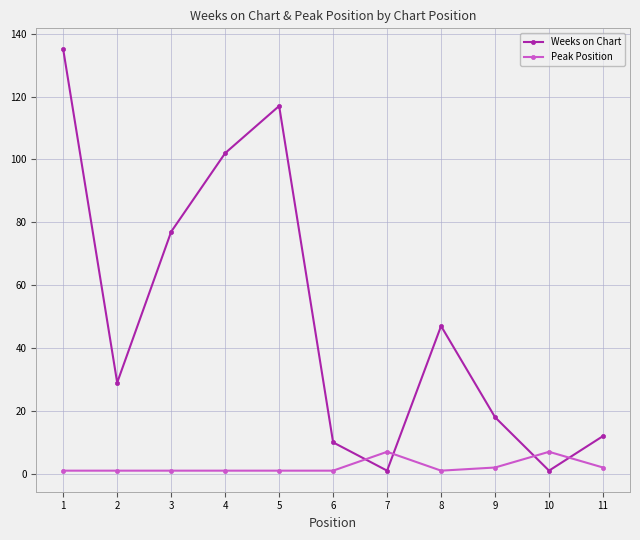

Count the number of data series in this chart.

2